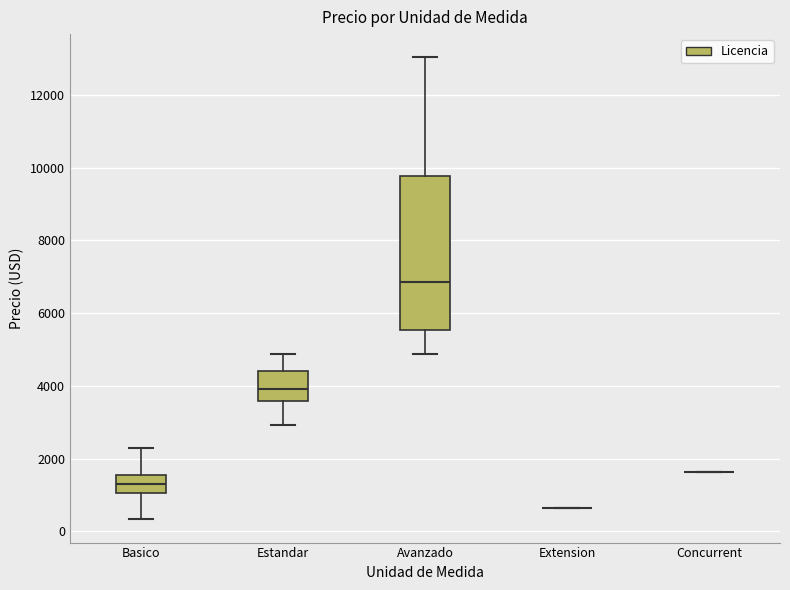

Where is the upper edge of the box for Avanzado on the y-axis? The values are not printed on the chart, so give them approximately, as read against the axis.

9800